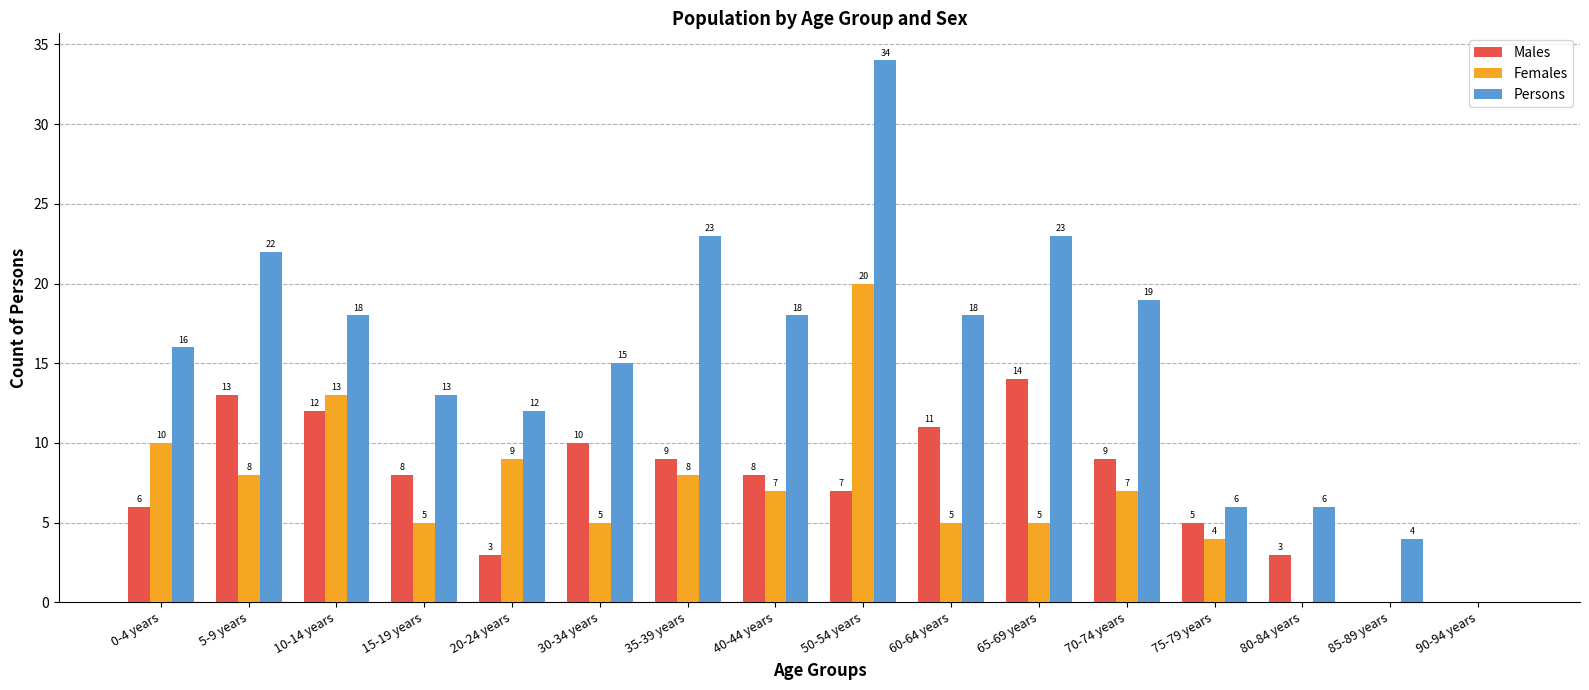

Is it true that Persons equals 18 at 60-64 years?

True